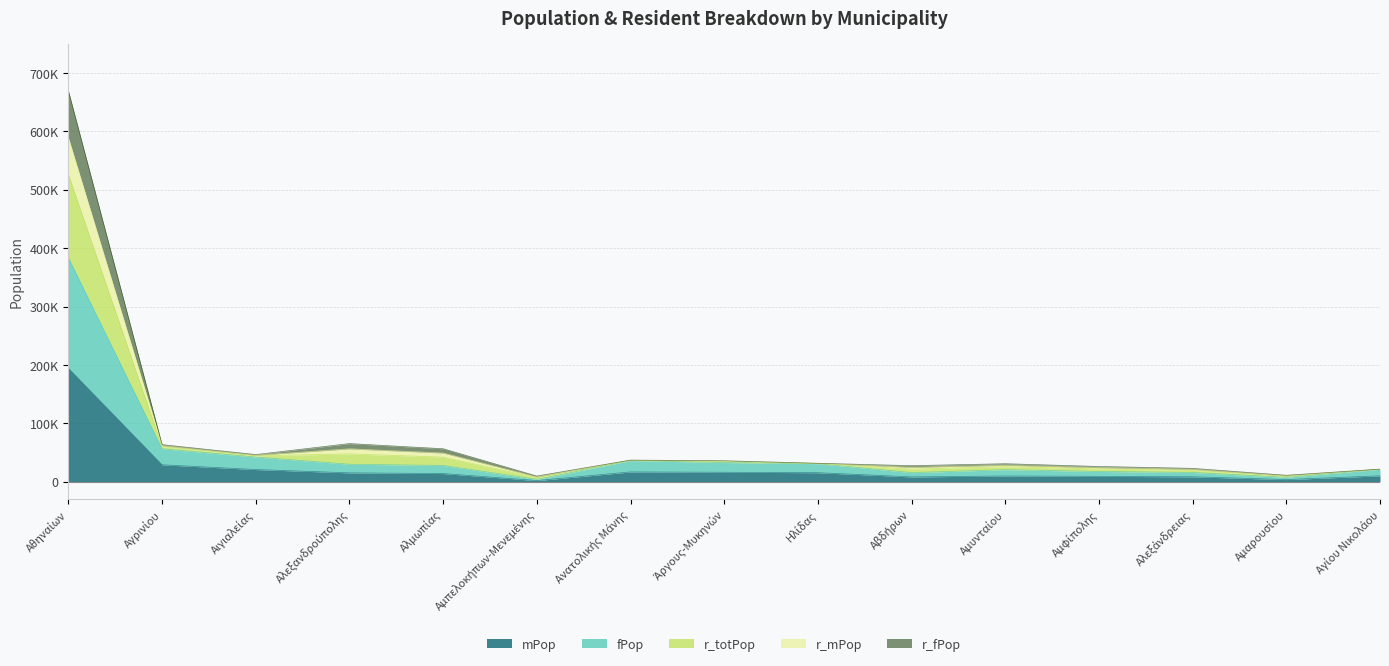

At which category does fPop reach its first local valley?

Αμπελοκήπων-Μενεμένης